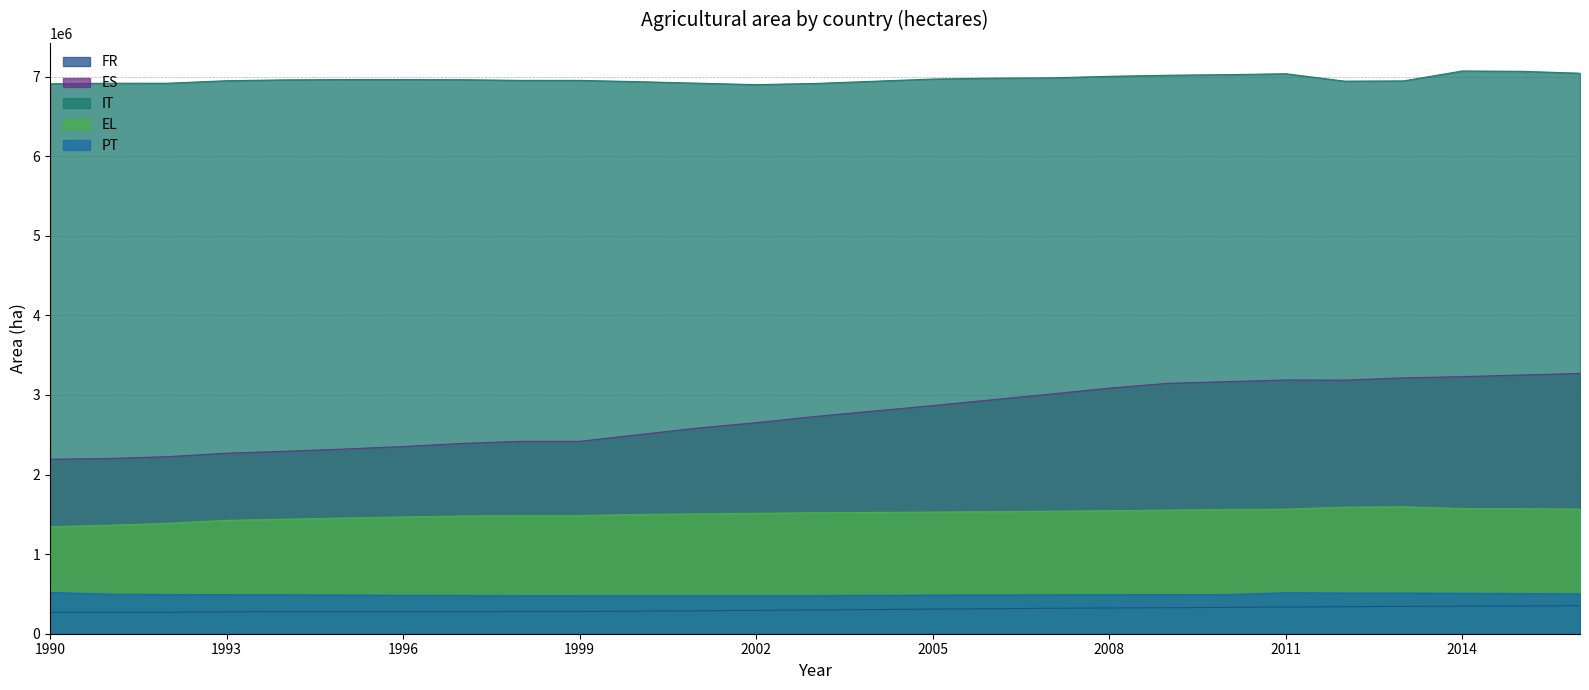

Which series has the largest total across all categories?

IT